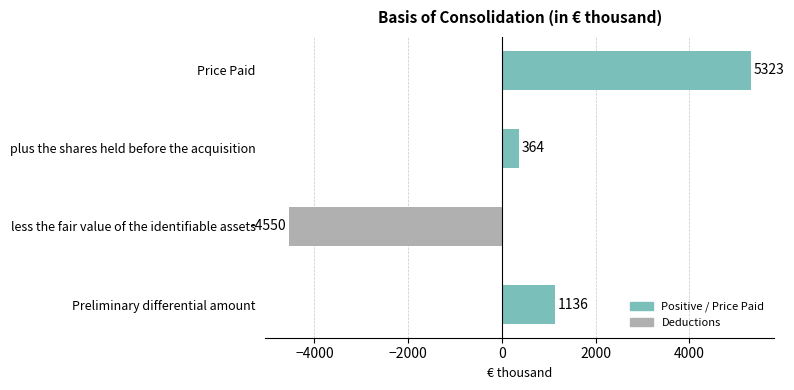

List the labels in order of value, largest first.

Price Paid, Preliminary differential amount, plus the shares held before the acquisition, less the fair value of the identifiable assets